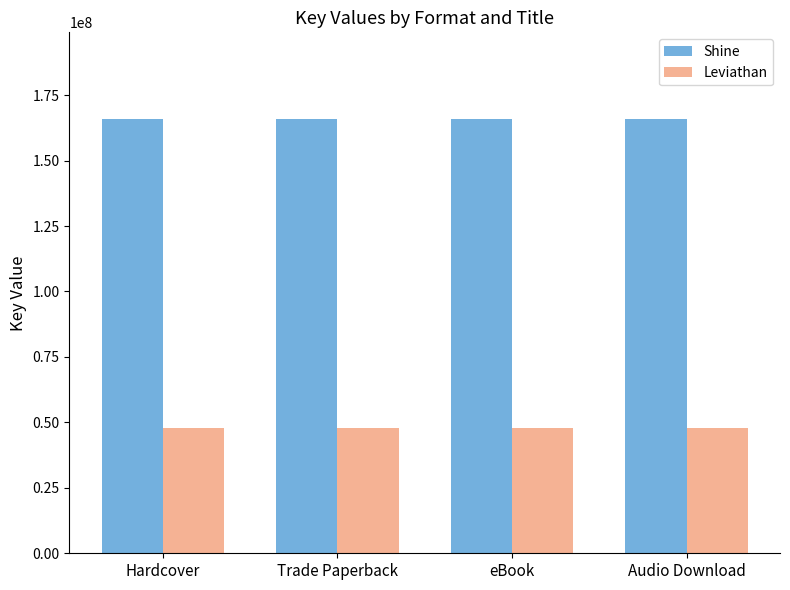

What is the spread (max minus min) of values at Audio Download?

117972972